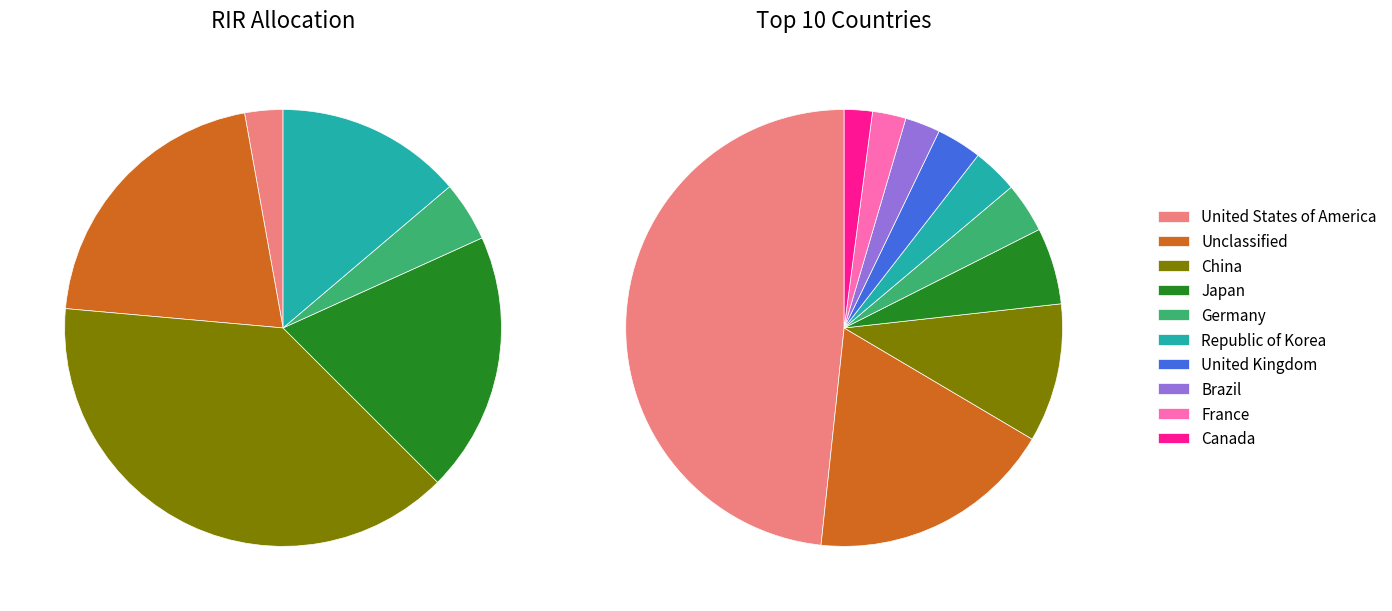

Rank the categories by value from lowest to highest.

Canada, France, Brazil, United Kingdom, Republic of Korea, Germany, Japan, China, Unclassified, United States of America